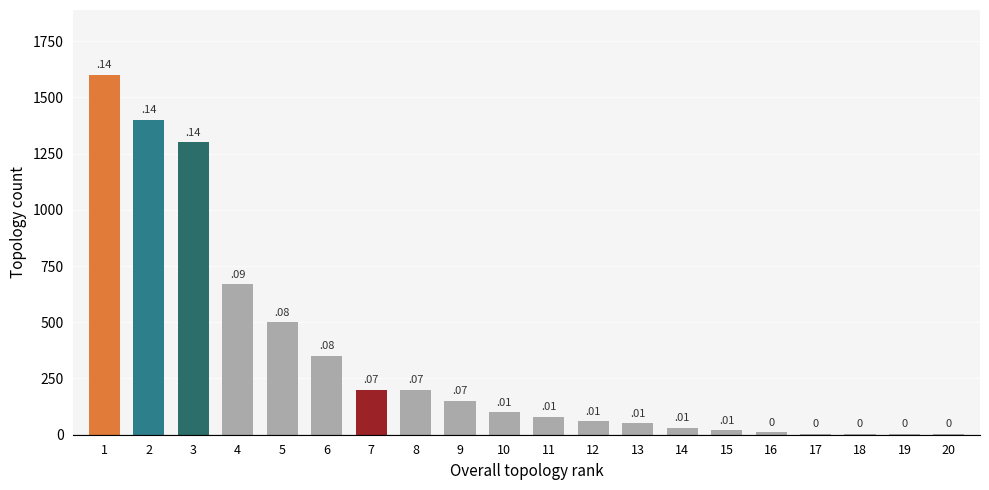

How many values are below 100?

10